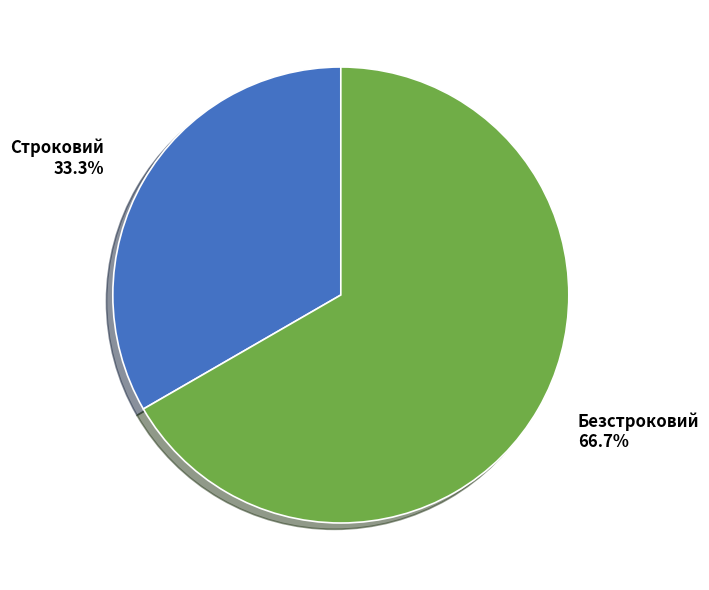

To the nearest percent, what percentage of the pie is Безстроковий?

67%